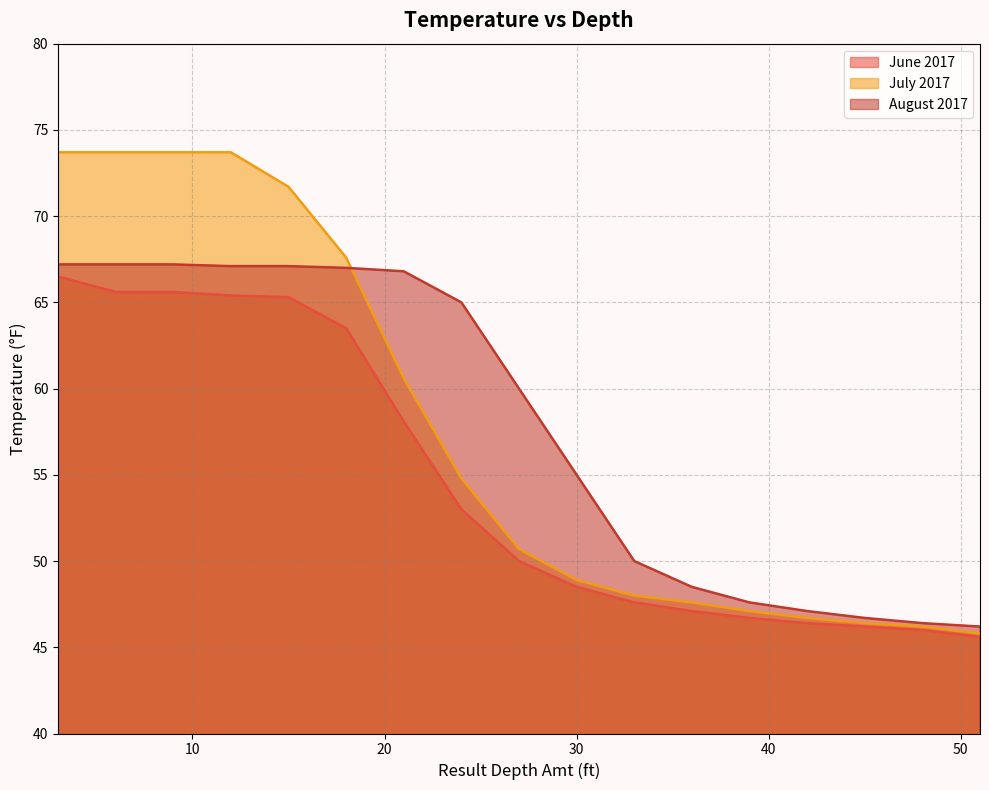

Reading right to left, transcribe all the data shown in this chart.

June 2017: 45.6	46.0	46.2	46.4	46.7	47.1	47.6	48.5	50.0	53.0	58.1	63.5	65.3	65.4	65.6	65.6	66.5
July 2017: 45.8	46.2	46.4	46.7	47.1	47.6	48.0	48.9	50.7	54.8	60.6	67.6	71.7	73.7	73.7	73.7	73.7
August 2017: 46.2	46.4	46.7	47.1	47.6	48.5	50.0	55.0	60.0	65.0	66.8	67.0	67.1	67.1	67.2	67.2	67.2